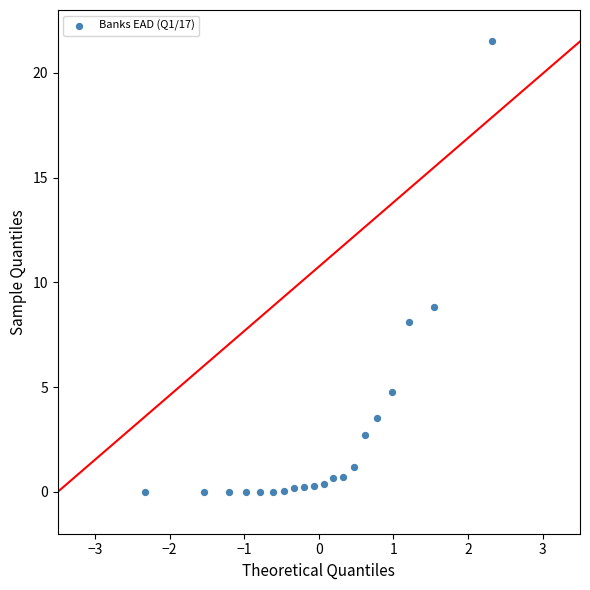

What Y value in the scatter plot is closest to 10?

8.8